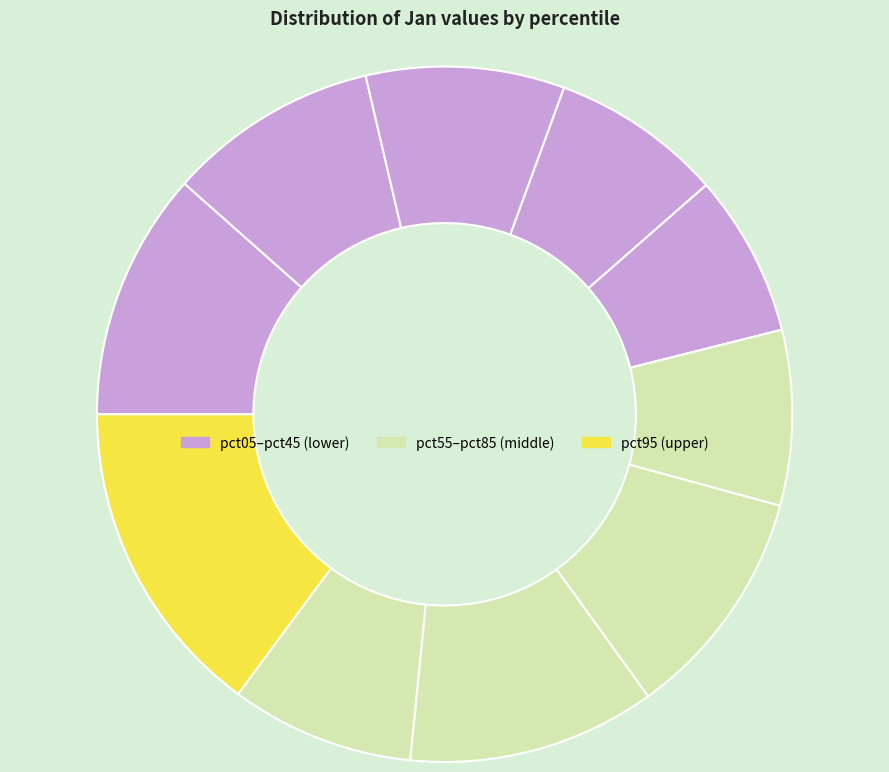

Count the number of slices in the pie.

10